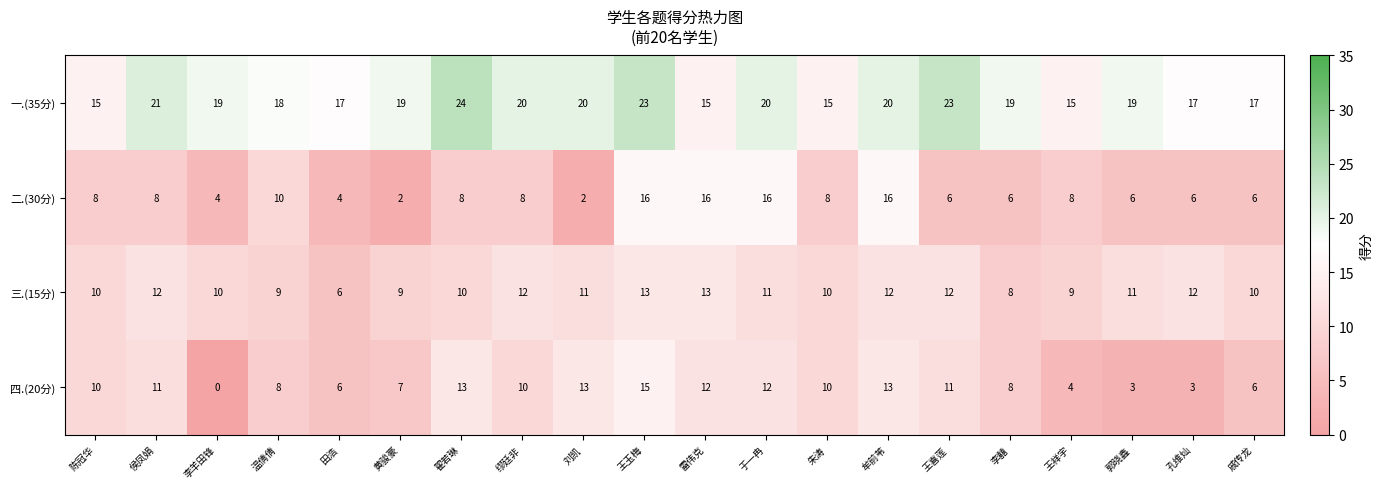

List the series in order of their peak value, highest first.

一.(35分), 二.(30分), 四.(20分), 三.(15分)